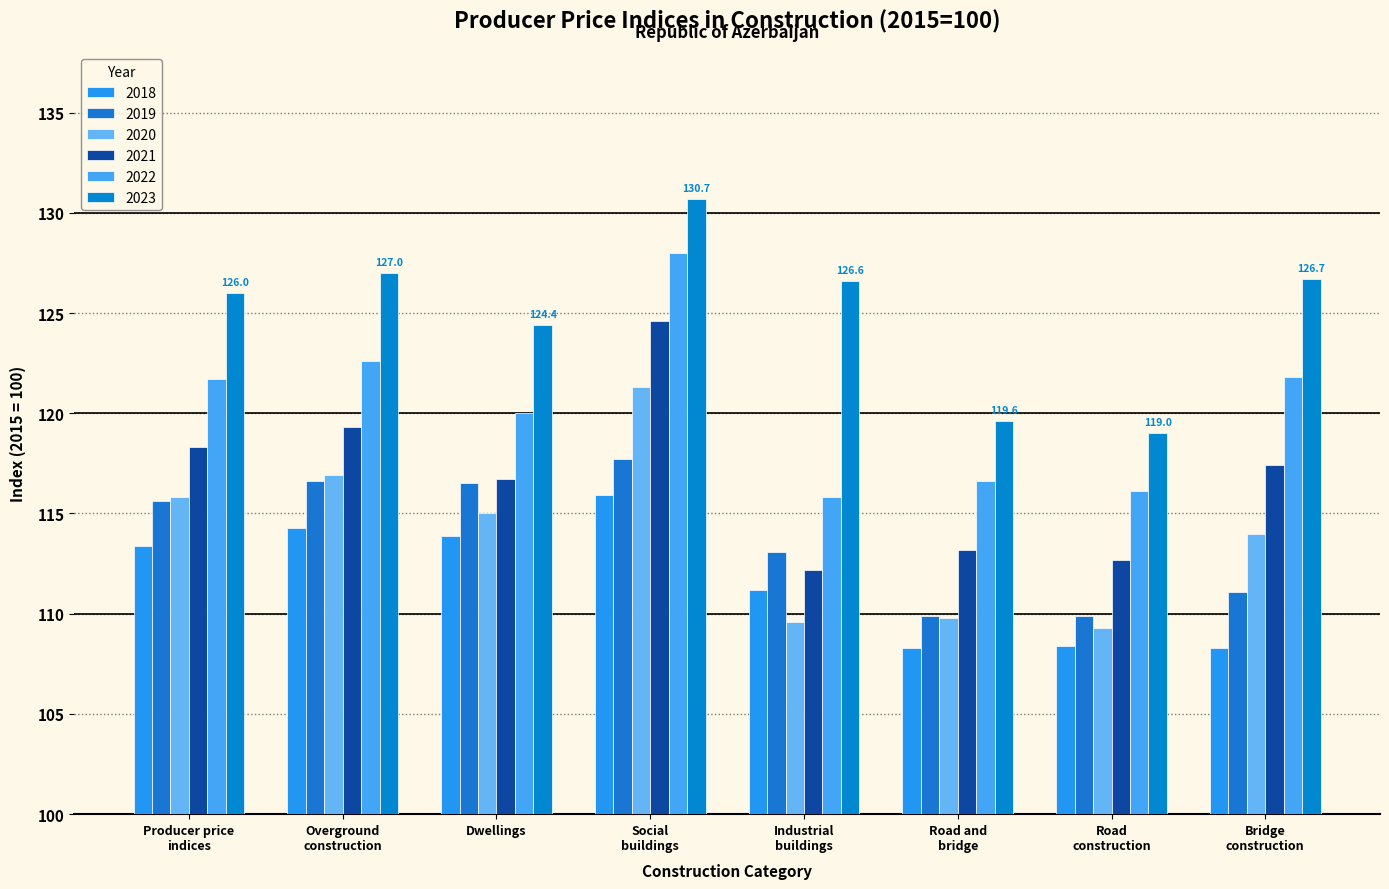

Which series has the largest range (max minus min)?

2021